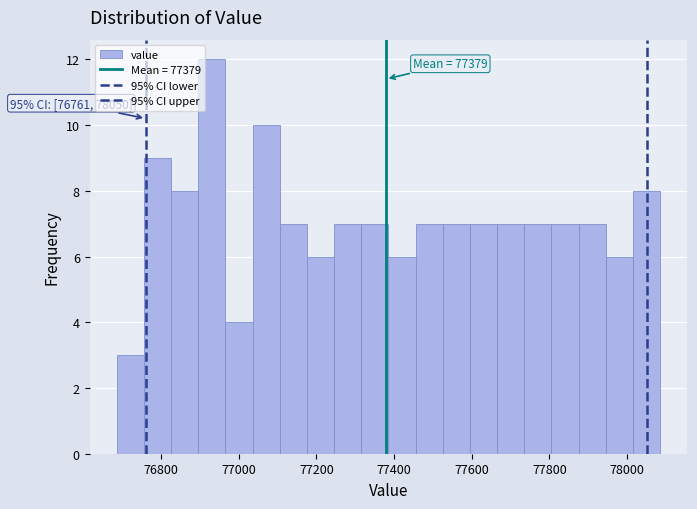

Read against the x-axis, roughly where is the centre of the tallest bar?

76940